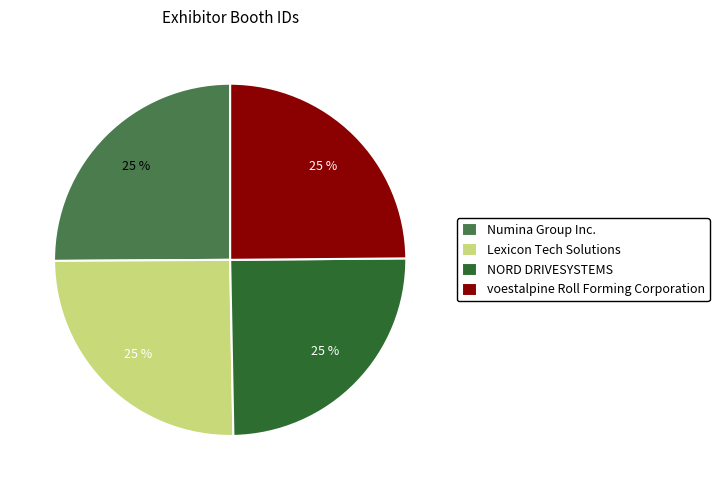

What is the ratio of the value at voestalpine Roll Forming Corporation to the value at Numina Group Inc.?

1.0